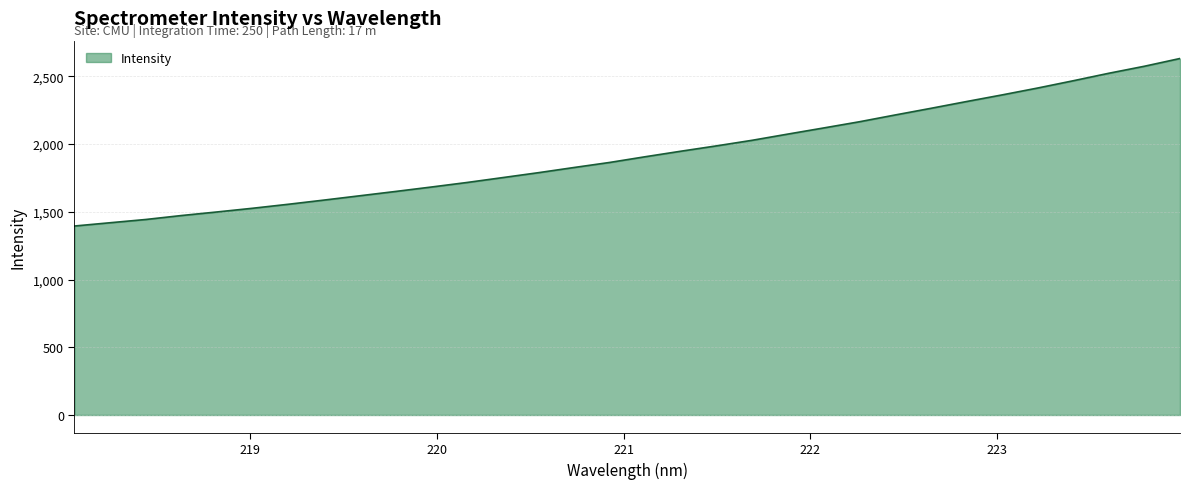

What is the minimum value shown in the chart?

1395.0